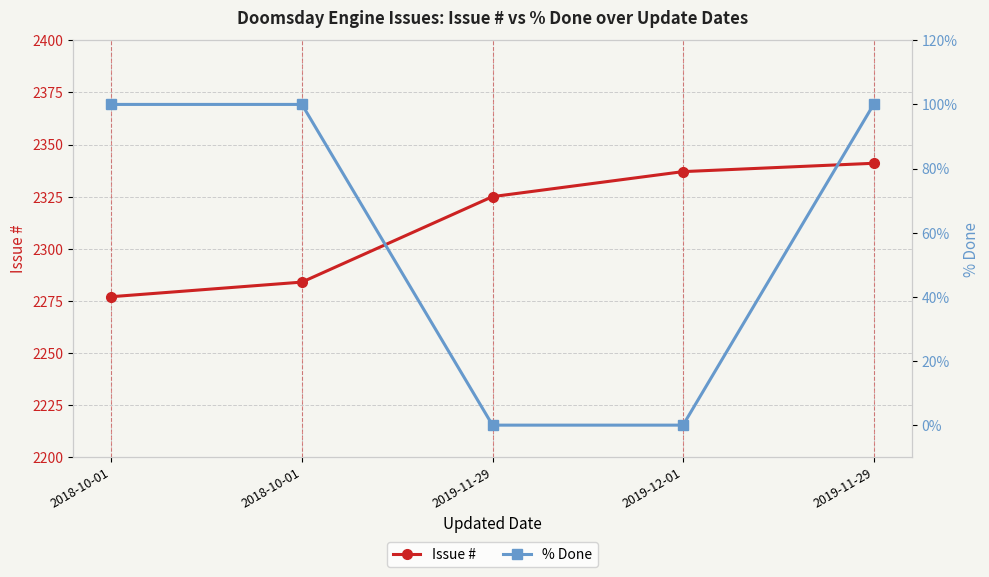

What is the sum of the Issue # values at 2019-11-29 and 2018-10-01?

4602